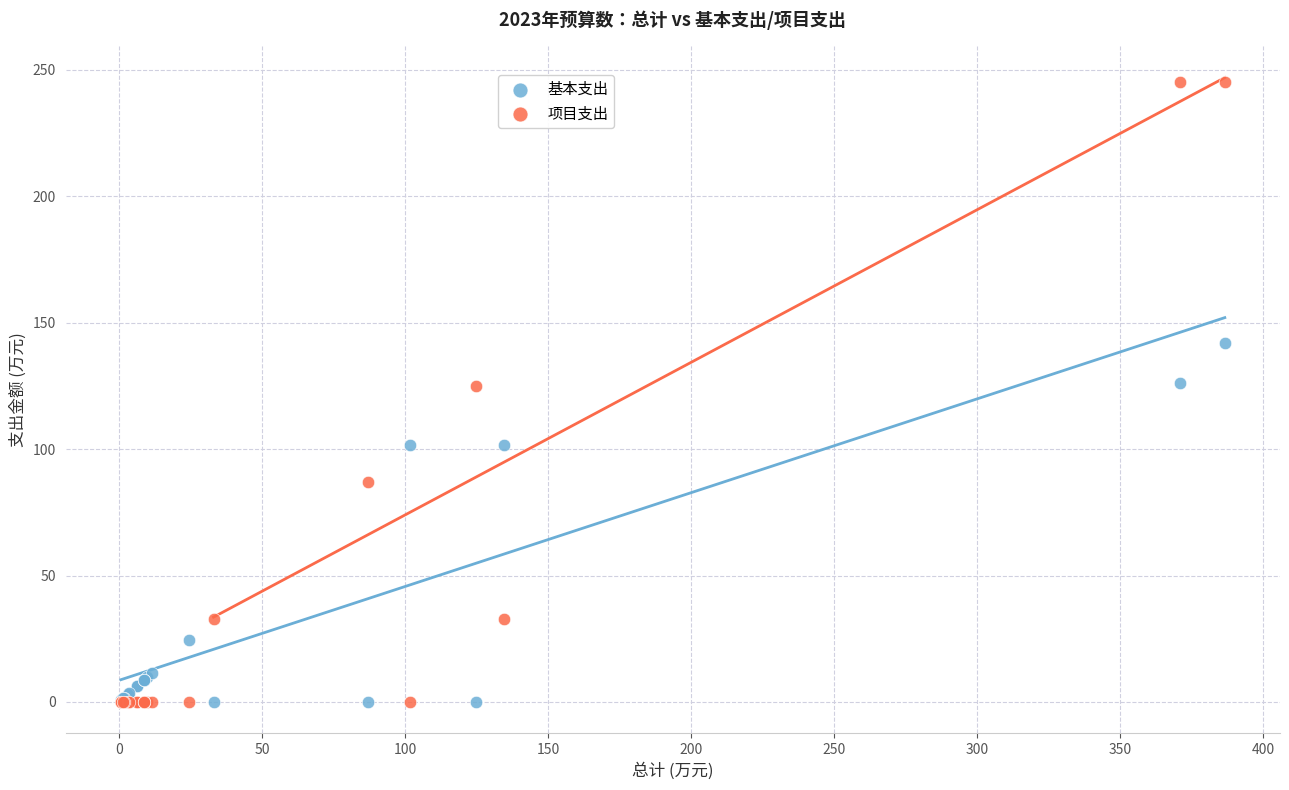

In the 基本支出 series, what Y value is closest to 70?

101.7